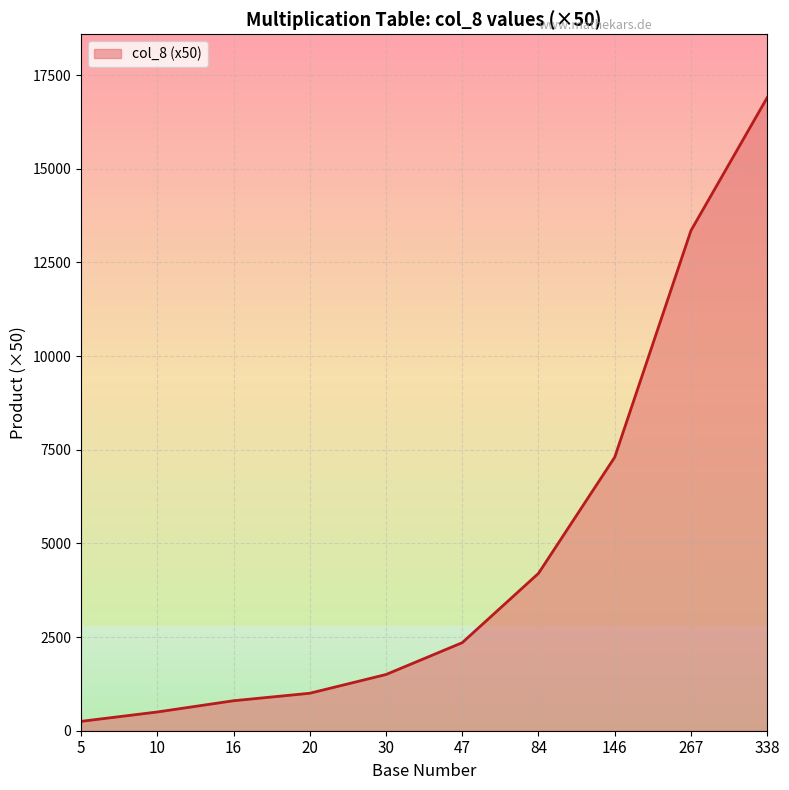

At which label is the value closest to 8575?

146